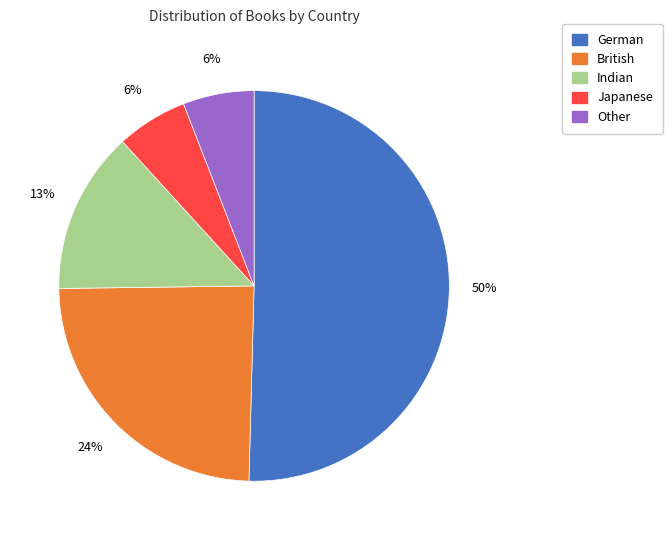

To the nearest percent, what percentage of the pie is Indian?

13%